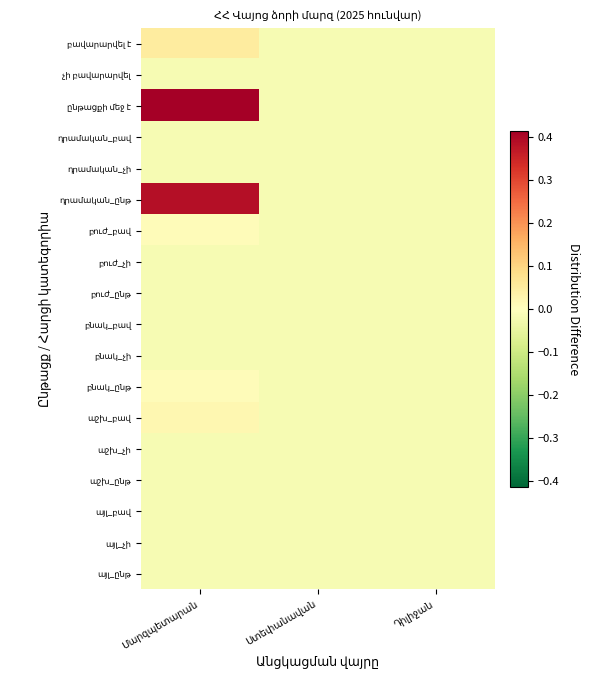

At which label does ընթացքի մեջ է first exceed 0?

Մարզպետարան